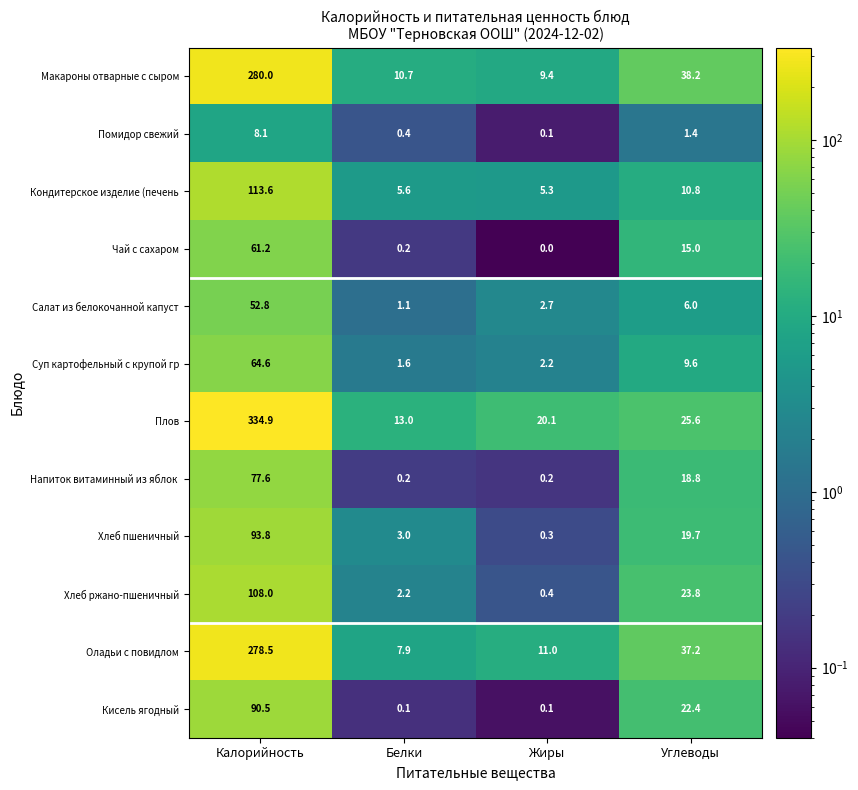

What is the maximum value for Хлеб ржано-пшеничный?

108.0